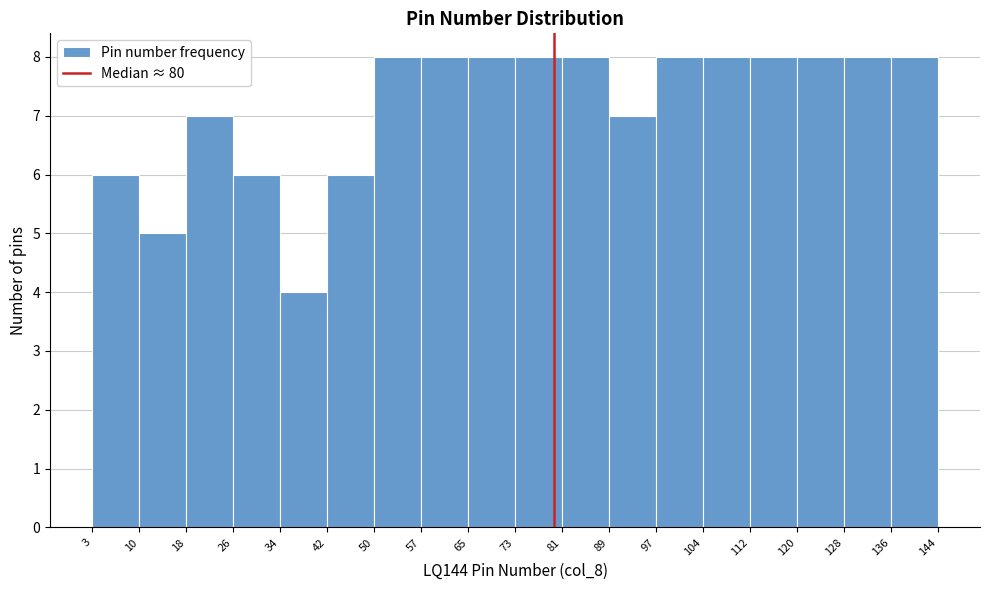

Reading left to right, transcribe this chart: for each bar, give the range it covers on the x-axis and its height. The values are not printed on the chart, so give them approximately, as read against the axis.

3 to 10: 6
10 to 18: 5
18 to 26: 7
26 to 34: 6
34 to 42: 4
42 to 50: 6
50 to 57: 8
57 to 65: 8
65 to 73: 8
73 to 81: 8
81 to 89: 8
89 to 97: 7
97 to 104: 8
104 to 112: 8
112 to 120: 8
120 to 128: 8
128 to 136: 8
136 to 144: 8